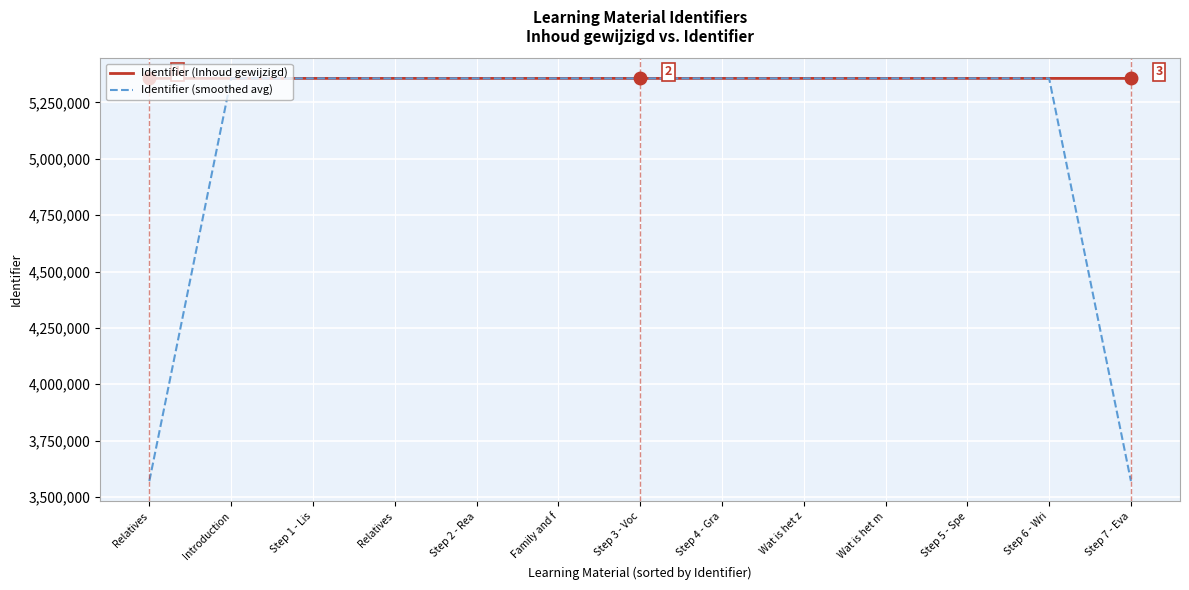

How many lines are shown in the chart?

2